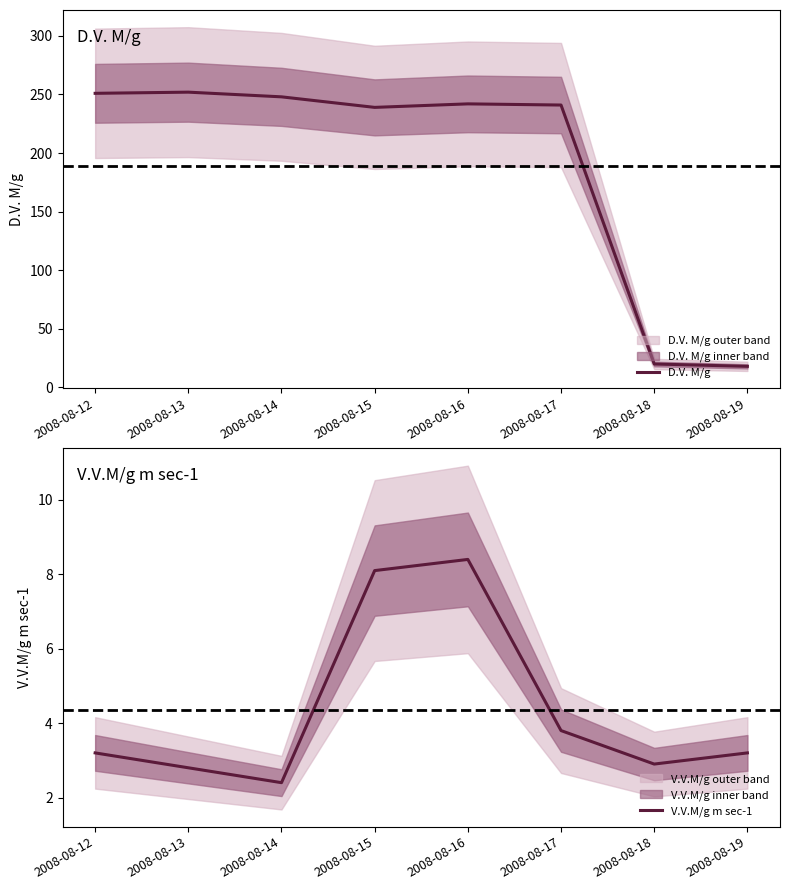

Rank the series by their maximum value, from lowest to highest.

V.V.M/g m sec-1, D.V. M/g